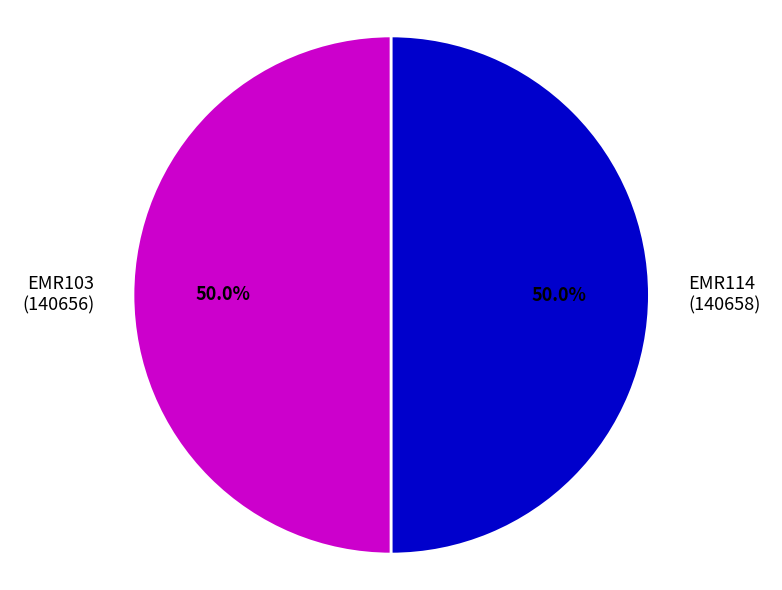

What percentage do EMR103 (140656) and EMR114 (140658) together represent?

100.0%